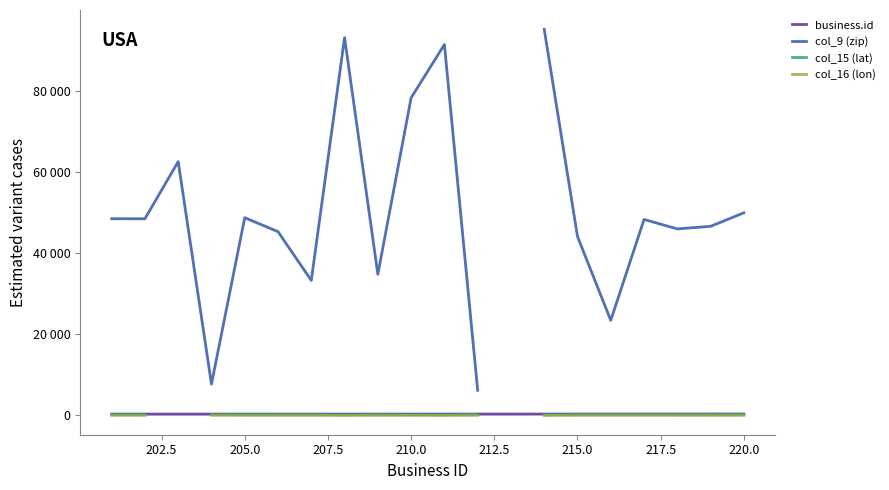

True or false: col_16 (lon) and col_9 (zip) intersect in this chart.

False